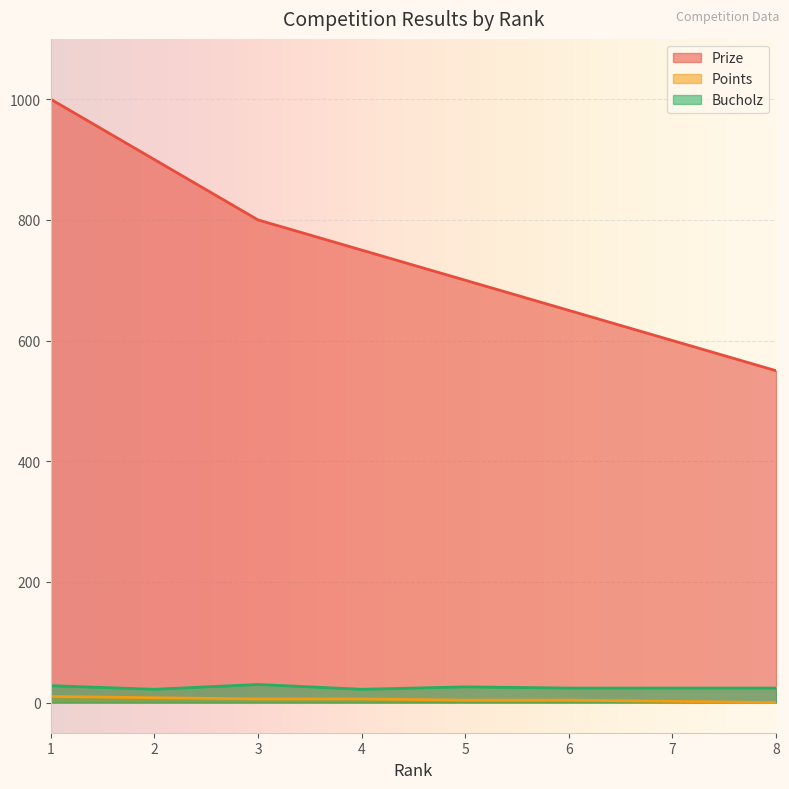

Which category has the lowest value in the Bucholz series?

2